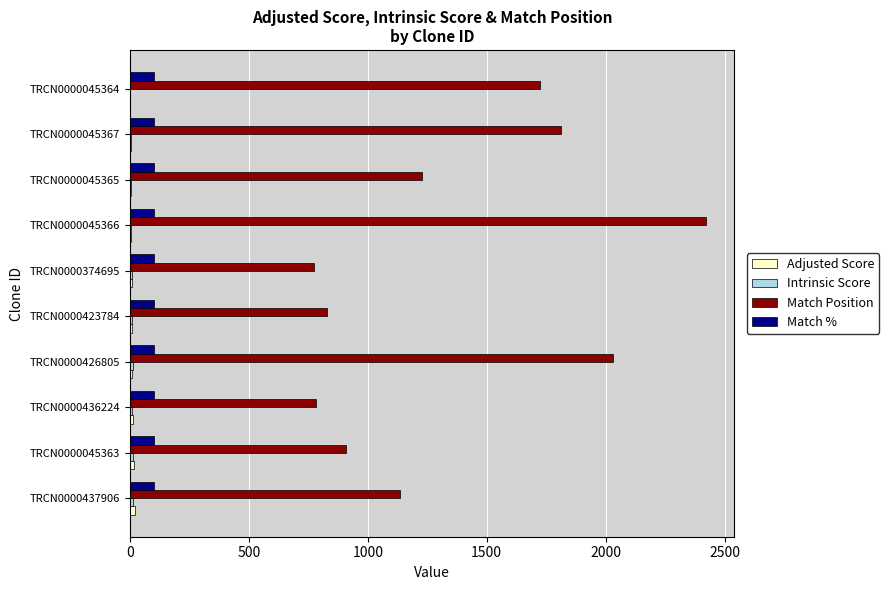

The Match % series shows 100.0 at TRCN0000436224. True or false?

True